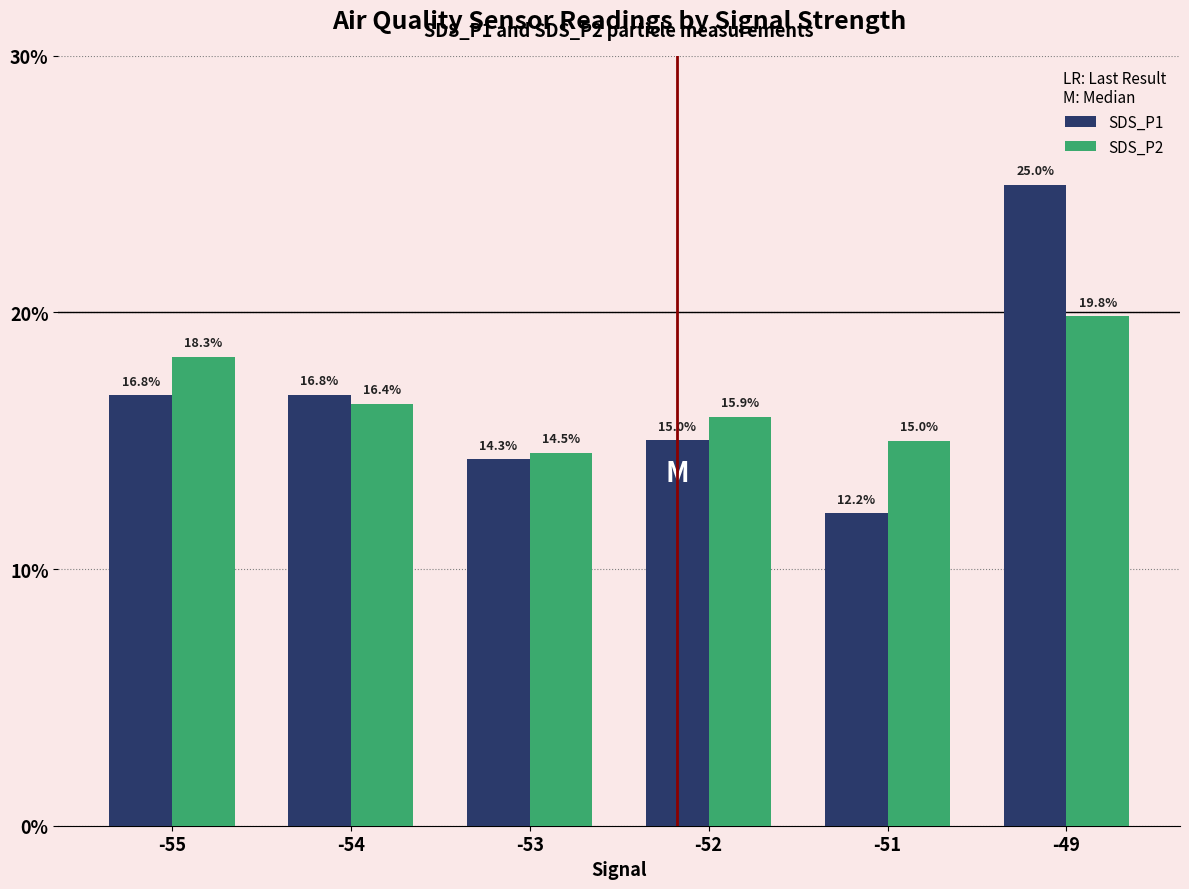

Is the value of SDS_P2 at -53 greater than the value of SDS_P1 at -55?

No